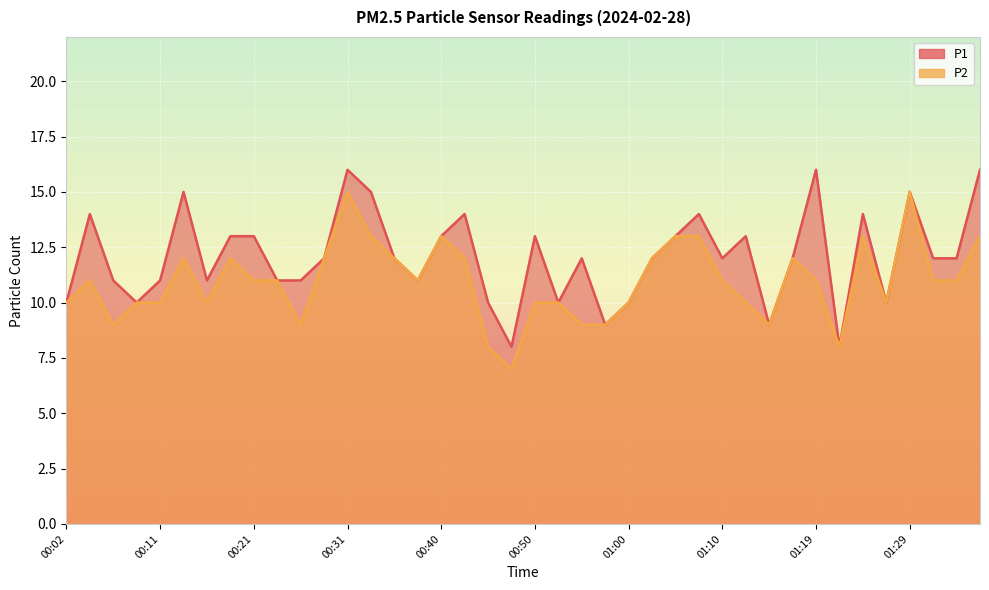

Between 01:27 and 01:36, which is larger?

01:36